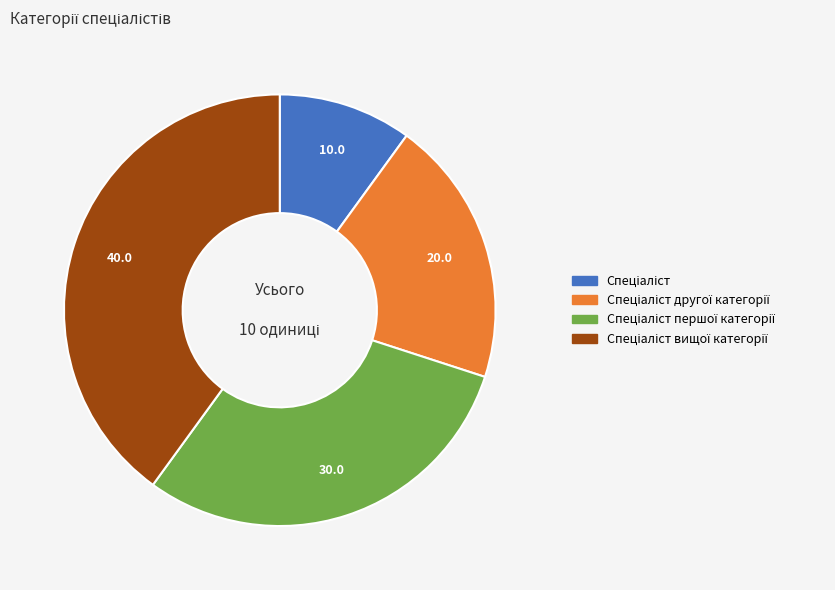

How many segments does this pie chart have?

4